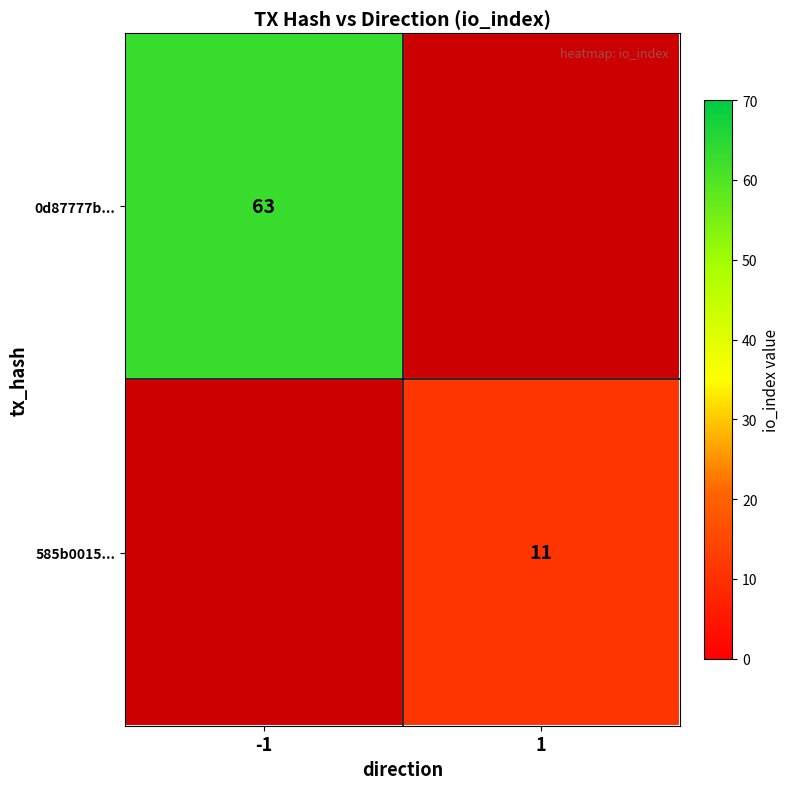

True or false: 585b0015... has a value of 11 at 1.

True